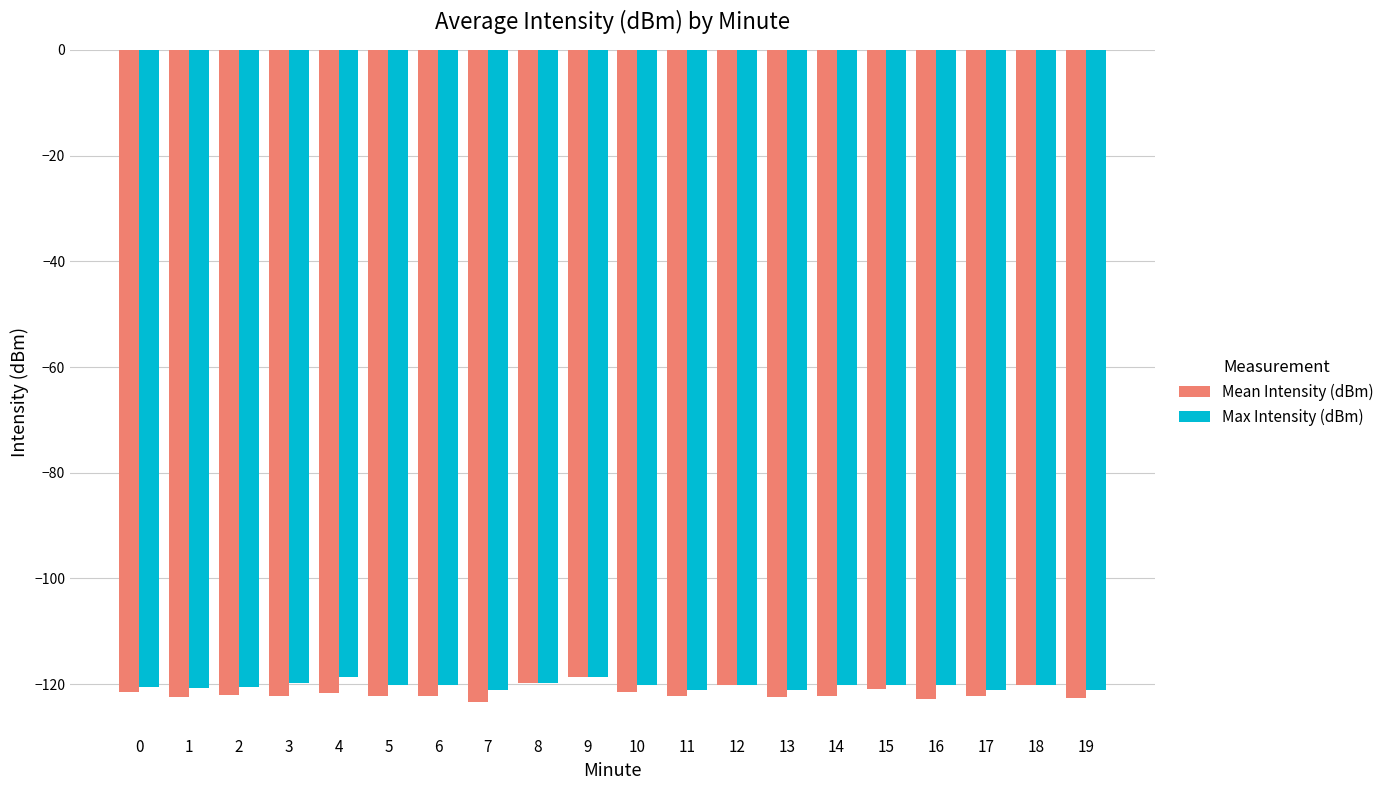

What is the sum of the Max Intensity (dBm) values at 11 and 9?

-239.7